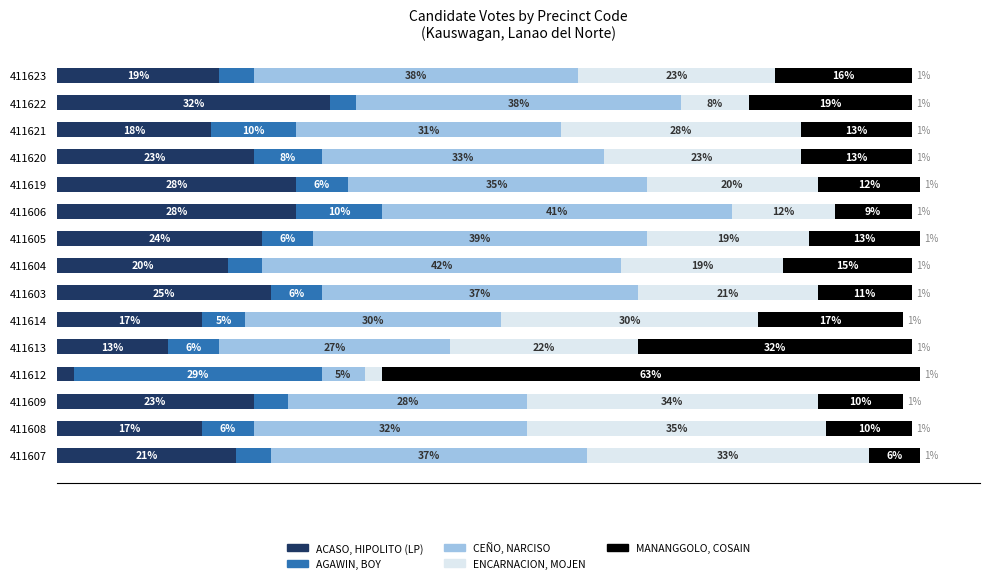

How many data points does each series have?

15